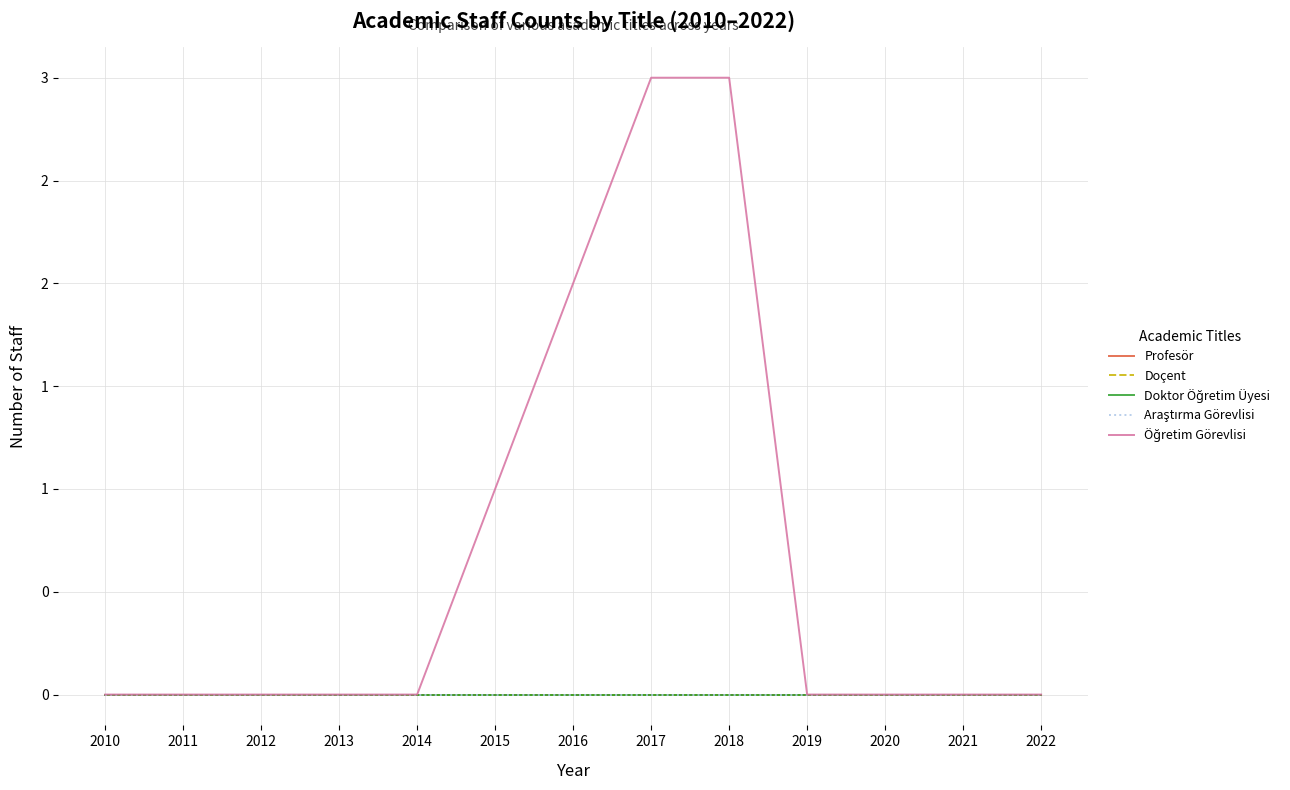

Is this an area chart (filled region under the line)?

No